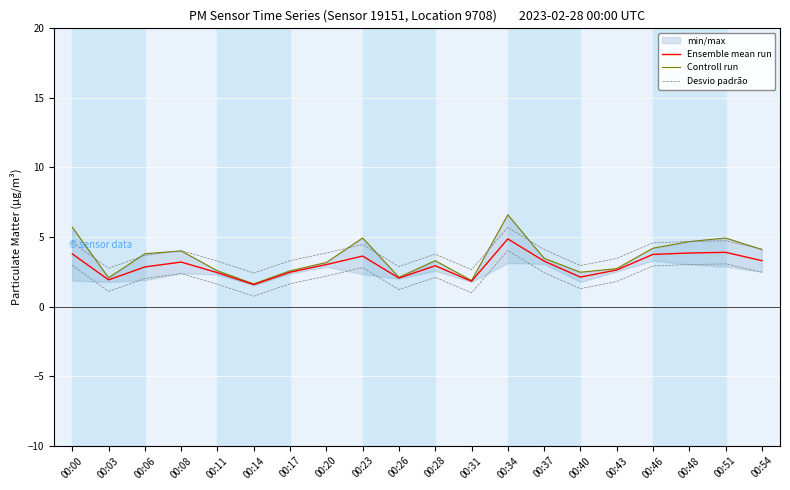

List the labels in order of Controll run value, smallest first.

00:14, 00:31, 00:03, 00:26, 00:40, 00:11, 00:17, 00:43, 00:20, 00:28, 00:37, 00:06, 00:08, 00:54, 00:46, 00:48, 00:23, 00:51, 00:00, 00:34